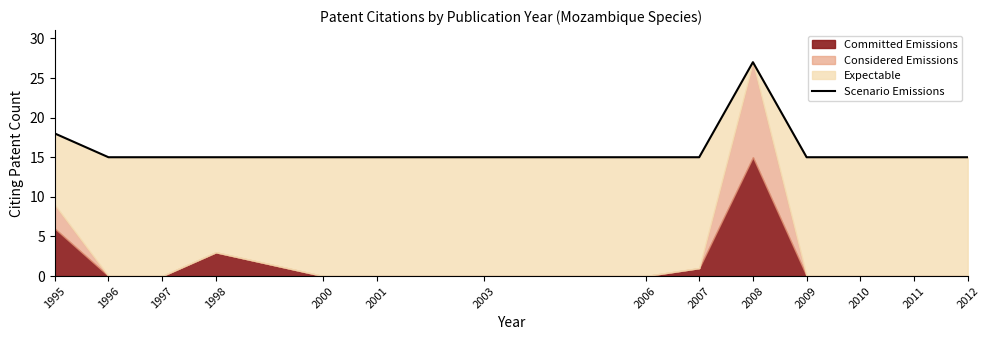

What is the difference between the maximum and minimum values?

12